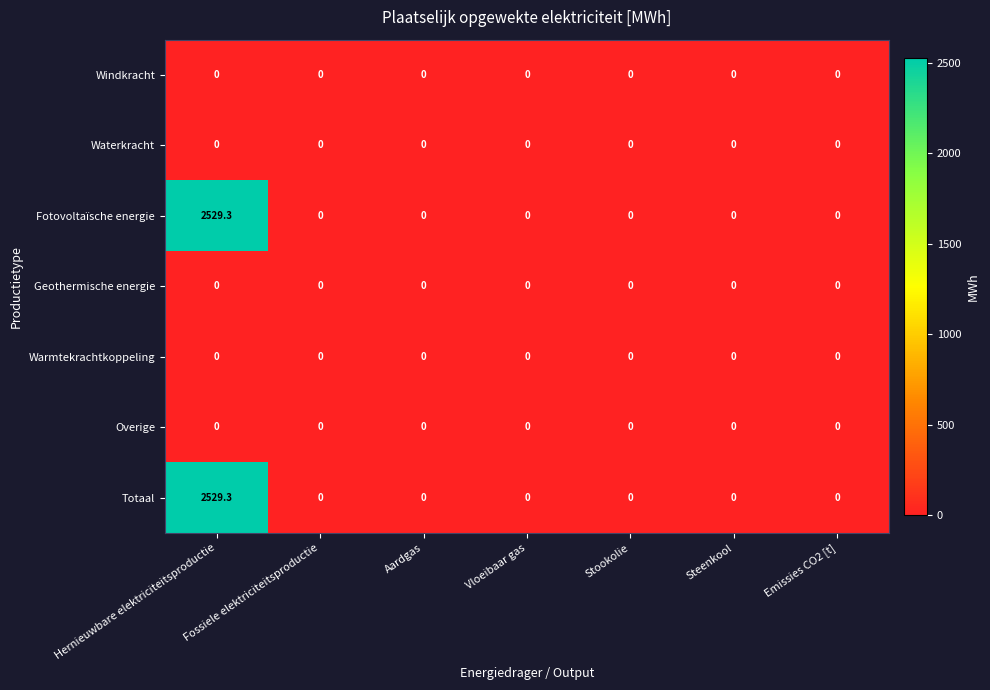

What is the difference between the highest and lowest values at Hernieuwbare elektriciteitsproductie?

2529.3